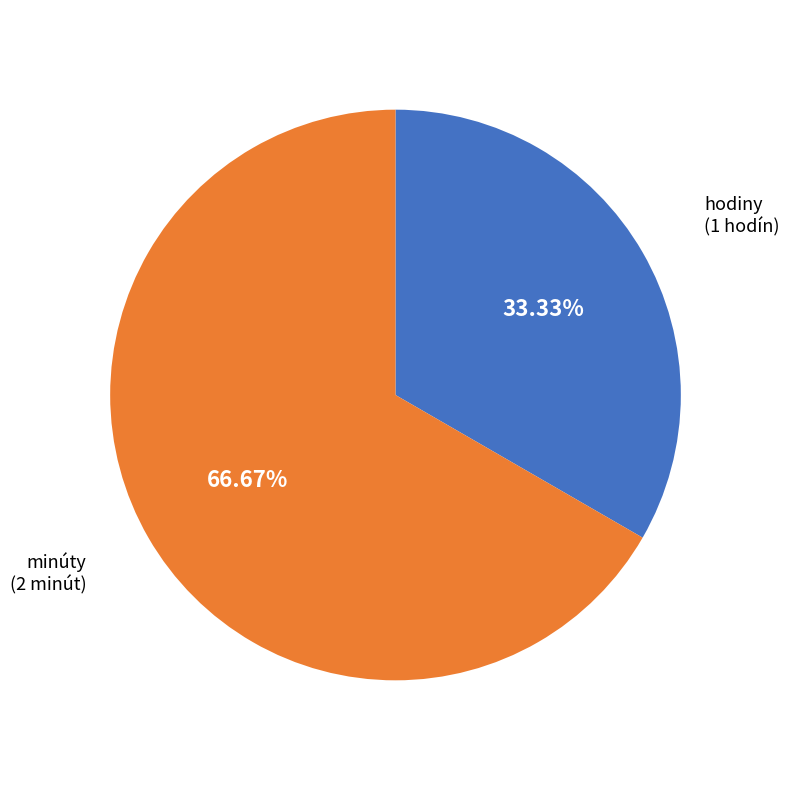

Do hodiny and minúty together represent more than half of the pie?

Yes